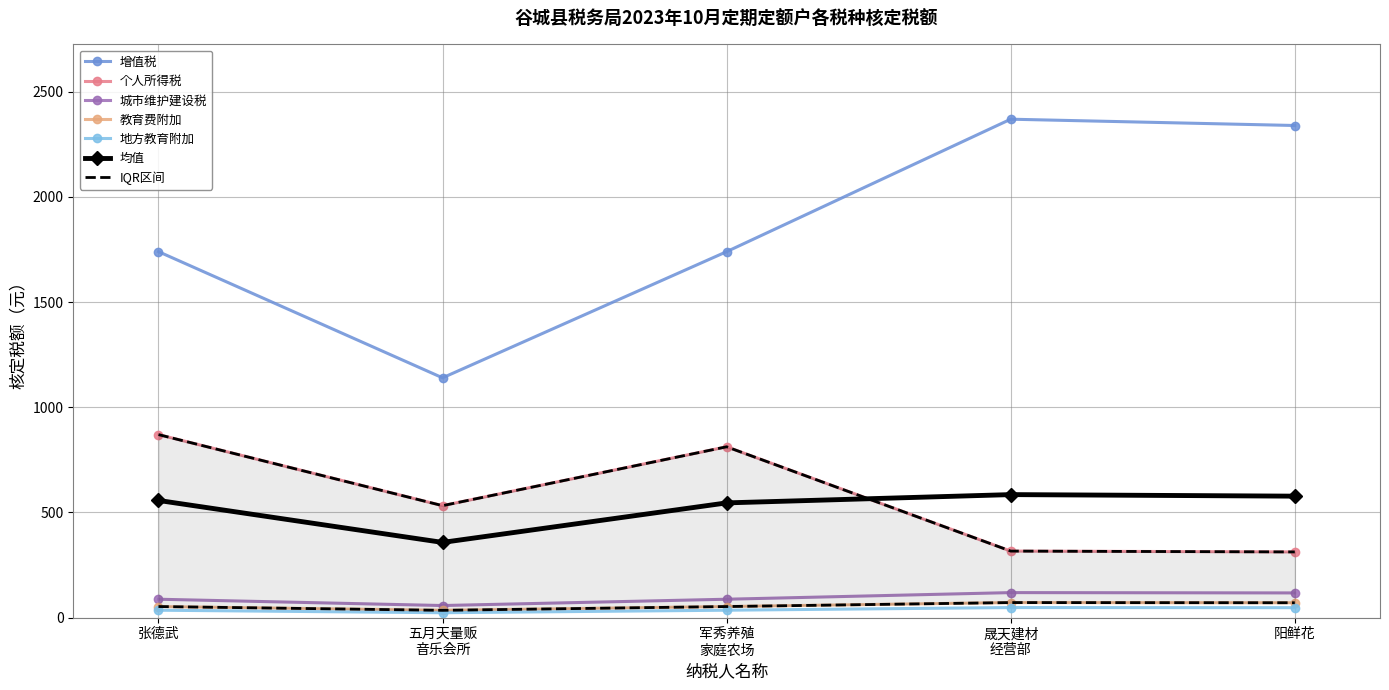

Is this an area chart (filled region under the line)?

No